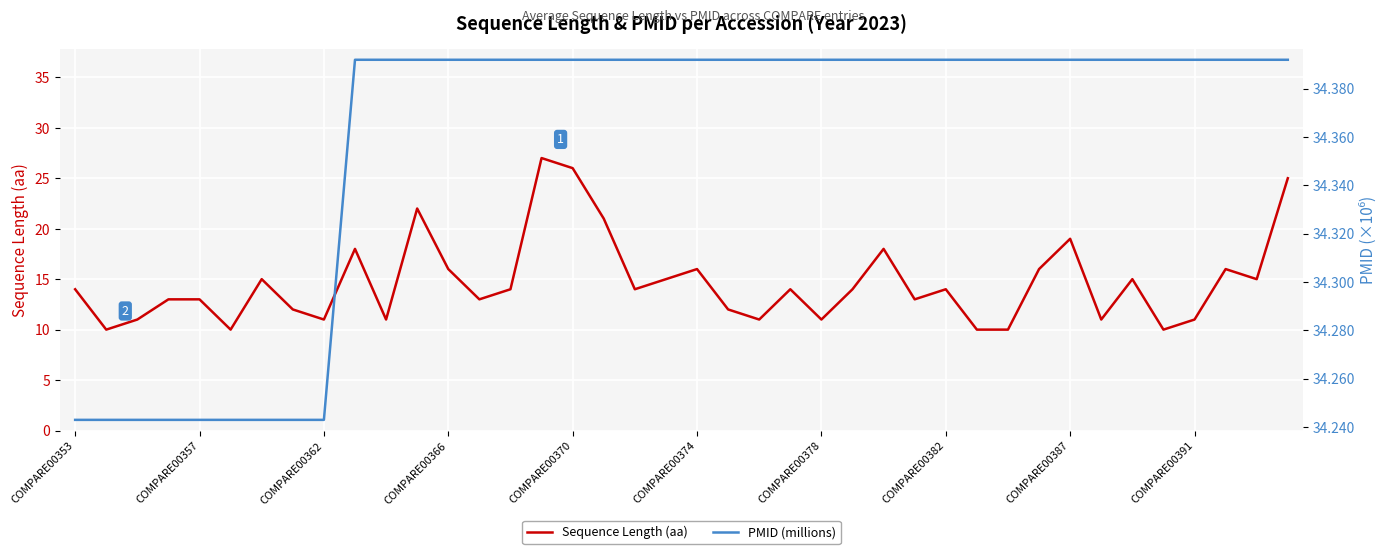

True or false: PMID (millions) has more than 0 points higher than both neighbors.

False